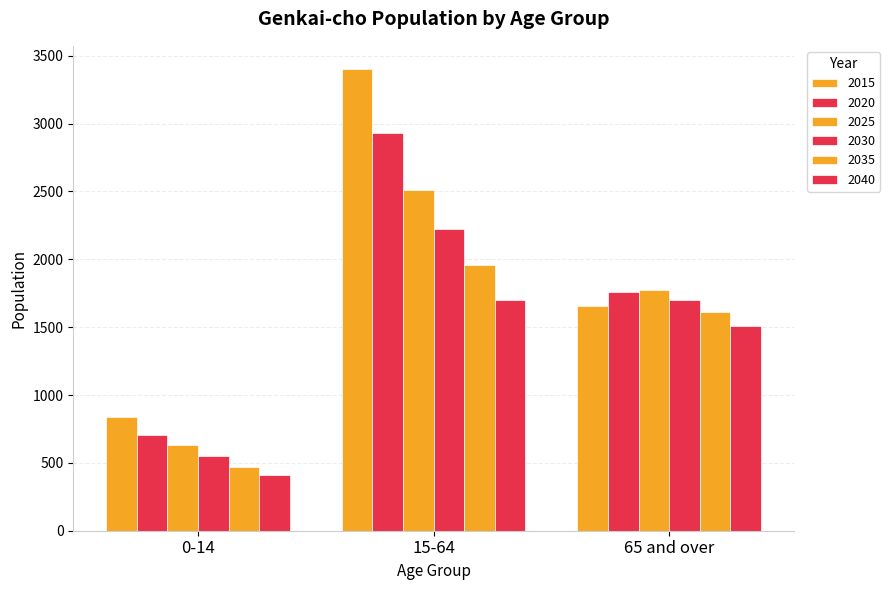

How many series are shown in this chart?

6